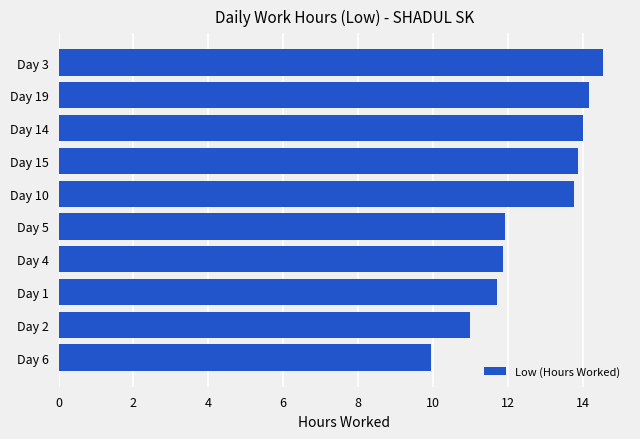

What is the change in value from Day 19 to Day 3?

+0.4